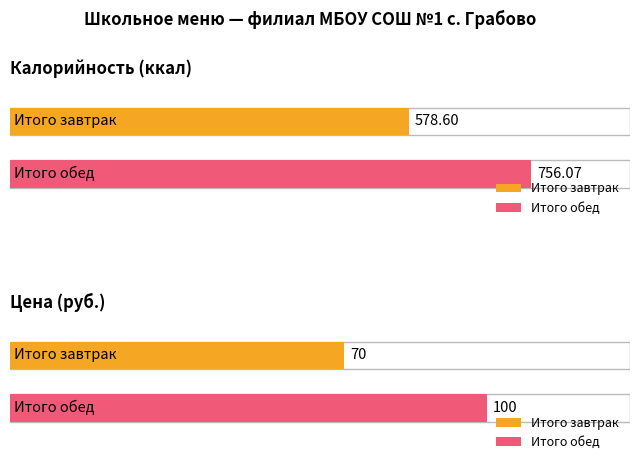

The Калорийность series shows 931.4 at Итого завтрак. True or false?

False